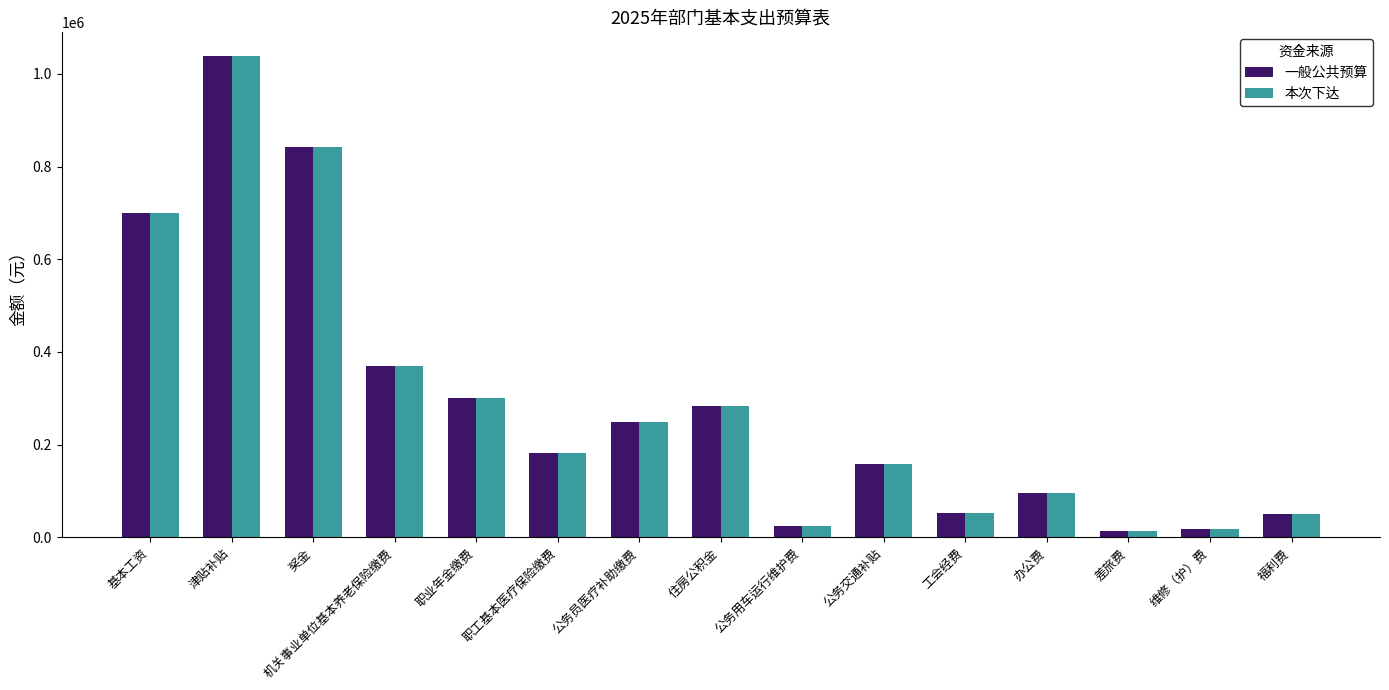

At which category is the sum across all series the highest?

津贴补贴